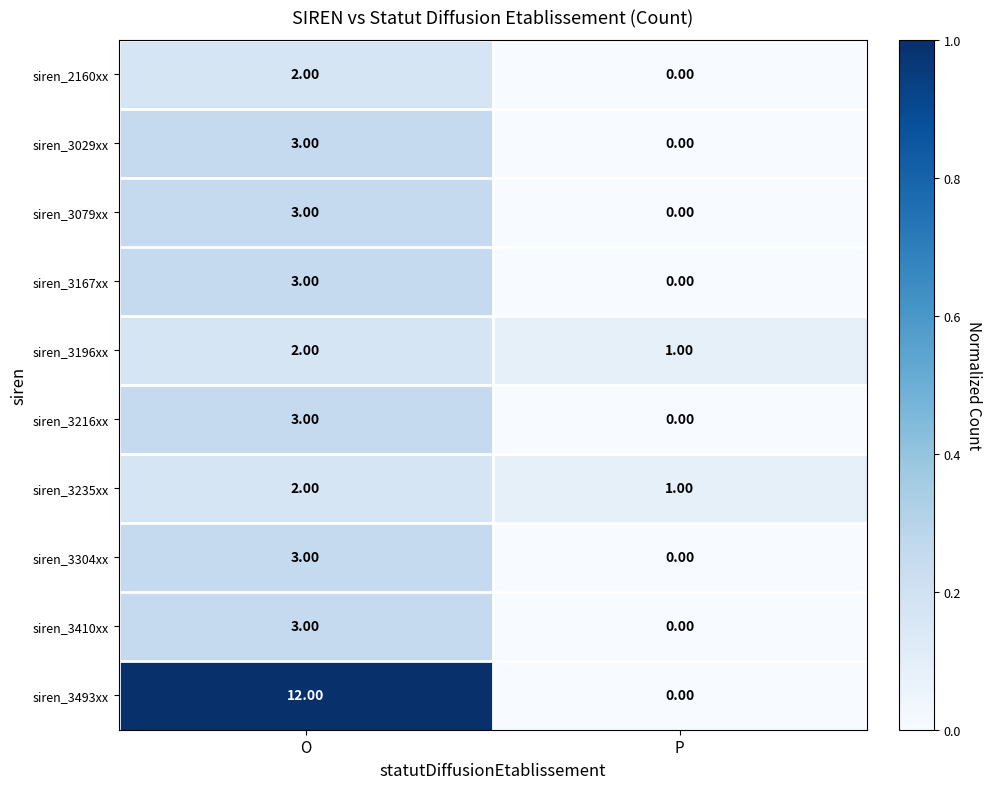

Between O and P, which series saw the biggest shift?

siren_3493xx